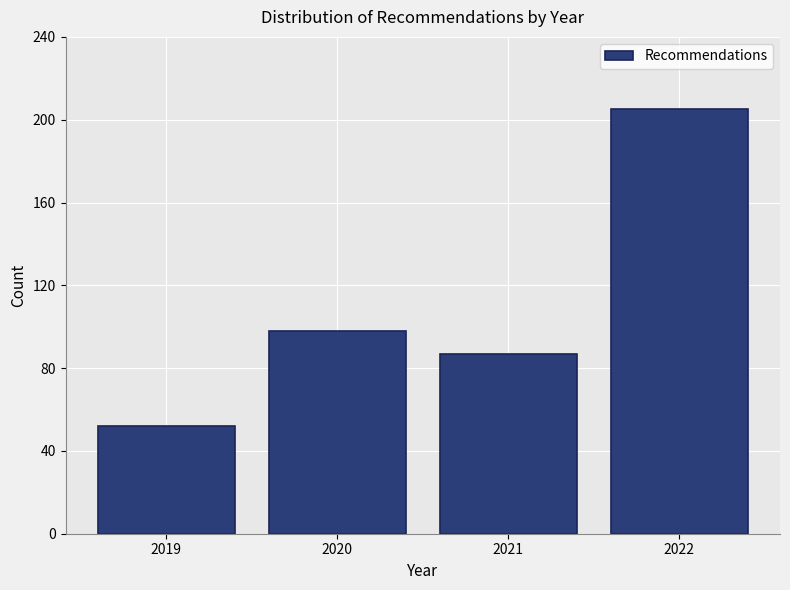

Reading left to right, what are all the values shown in this chart?

52	98	87	205